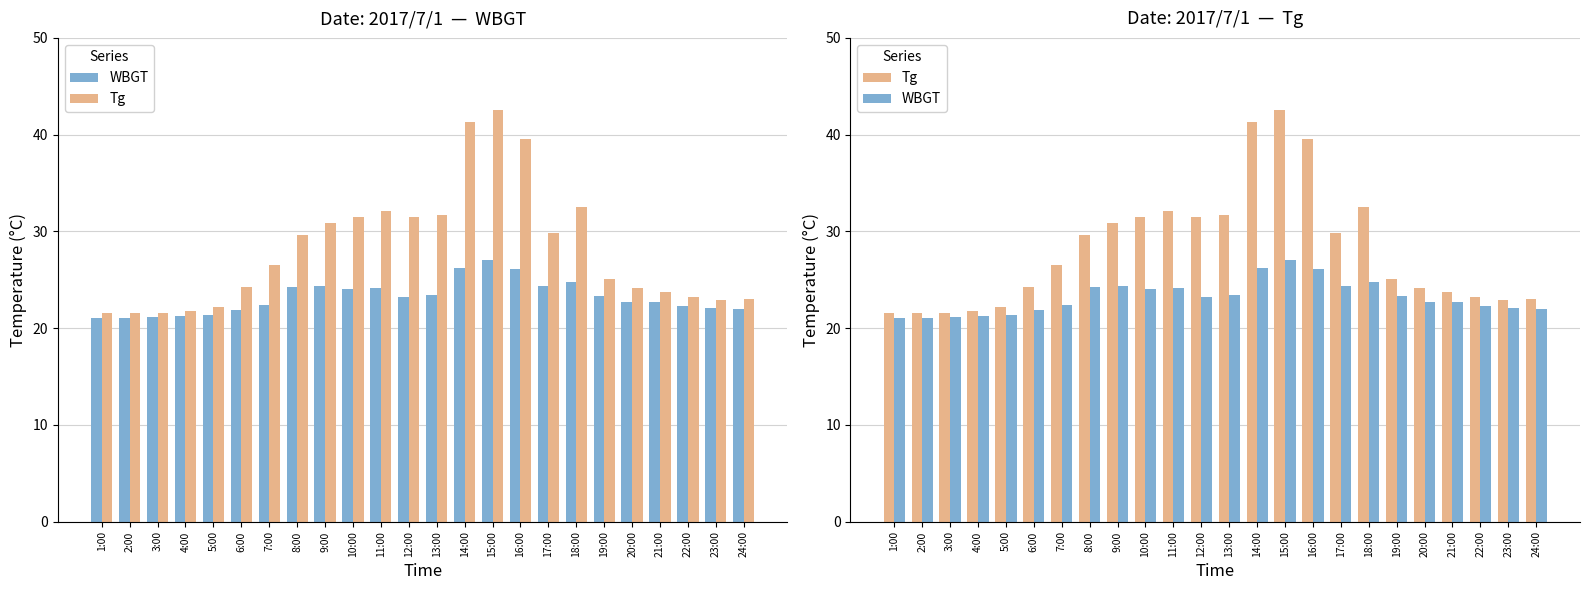

What is the total value across all series at 4:00?

43.1